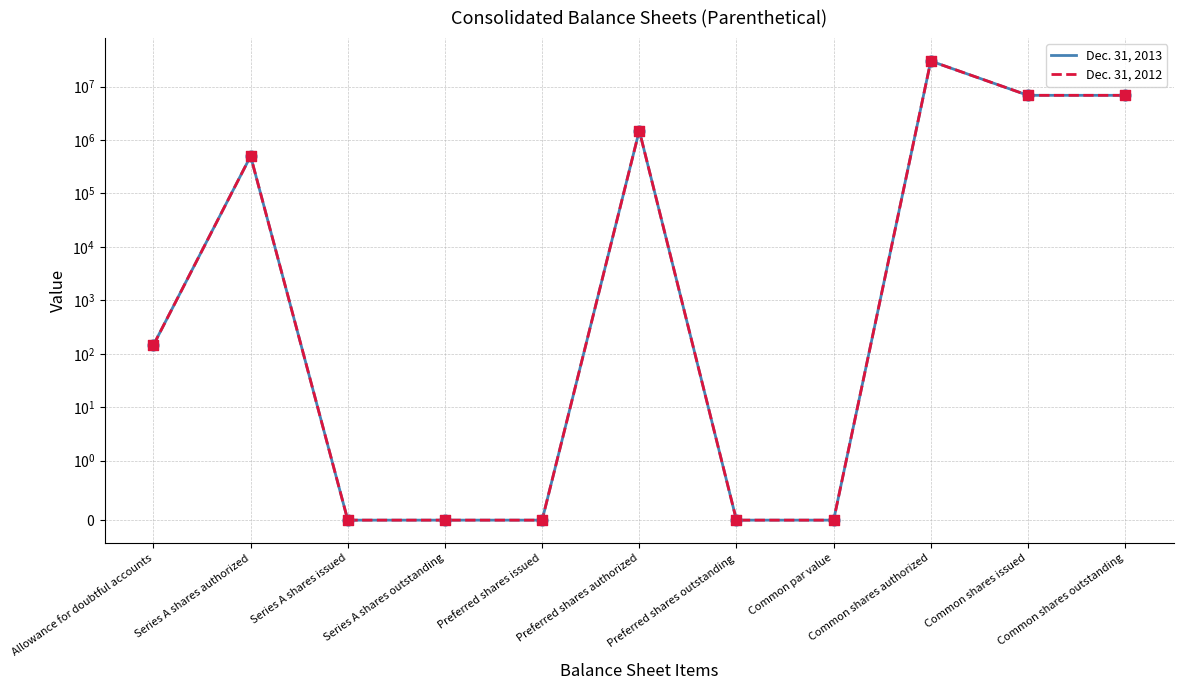

At how many categories does at least one series exceed 25208743?

1